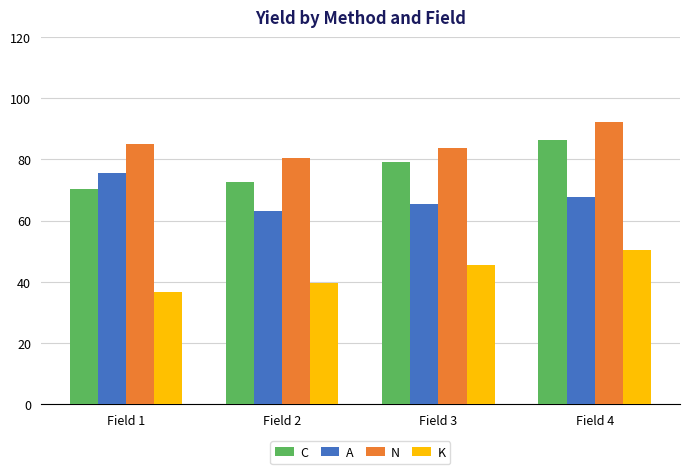

Rank the series at Field 3 from lowest to highest value.

K, A, C, N